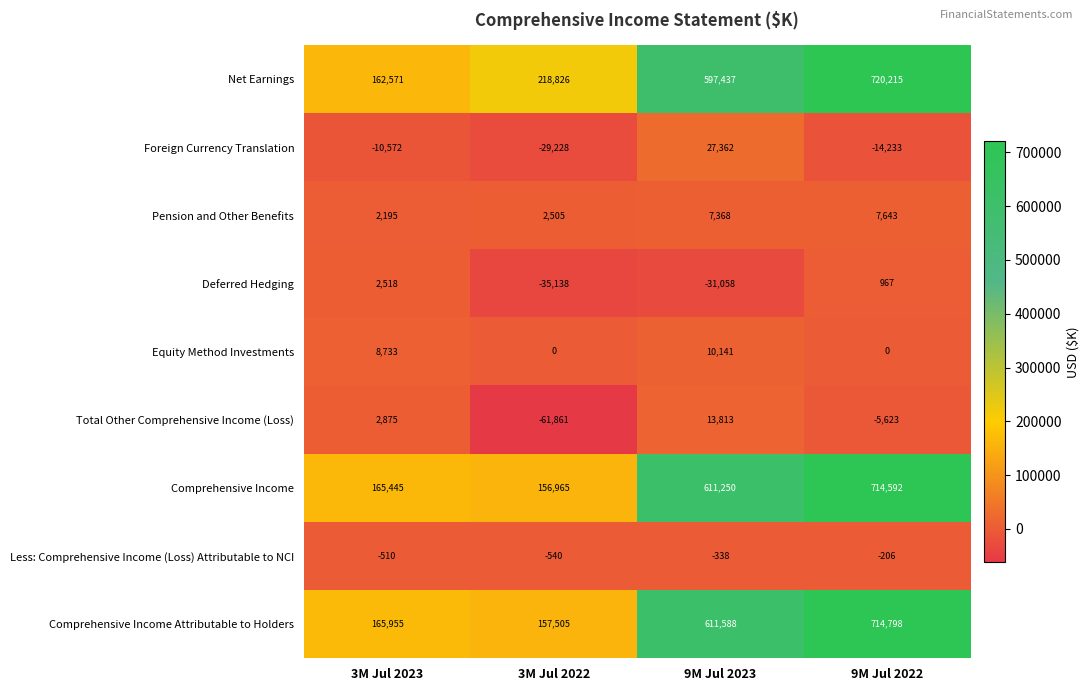

At which category is the sum across all series the highest?

9M Jul 2022